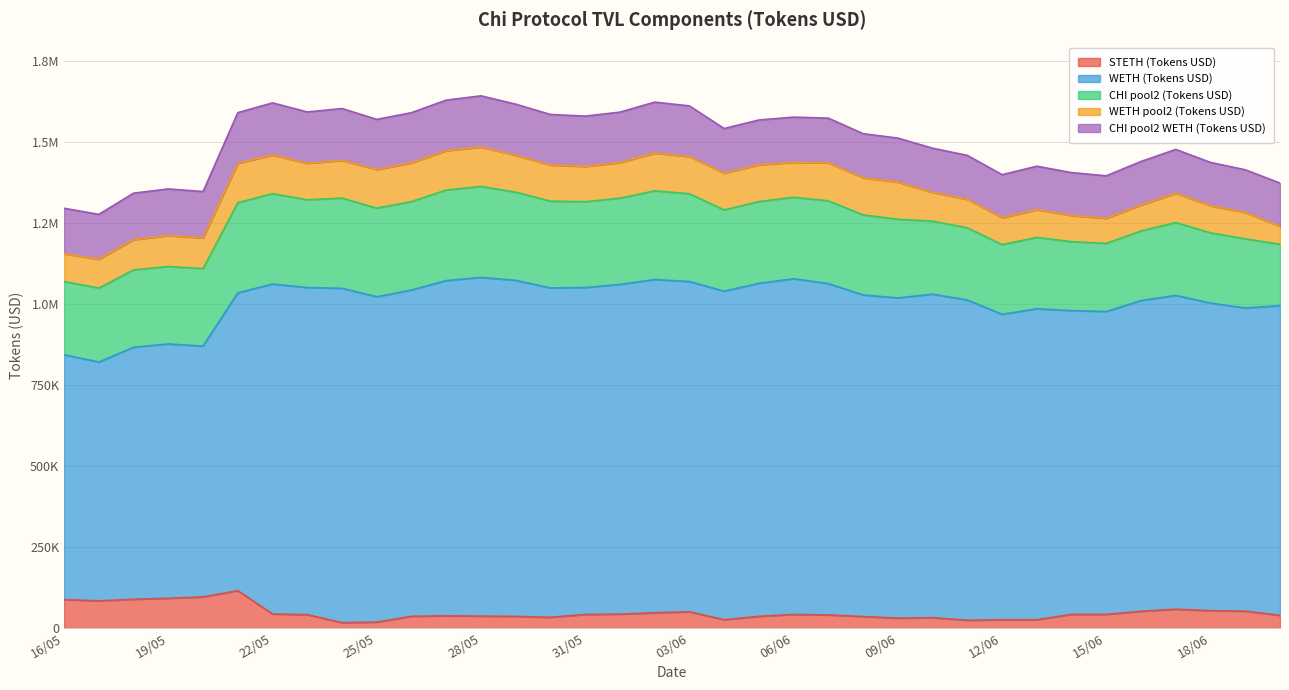

What is the label of the 28th point from the right?

24/05